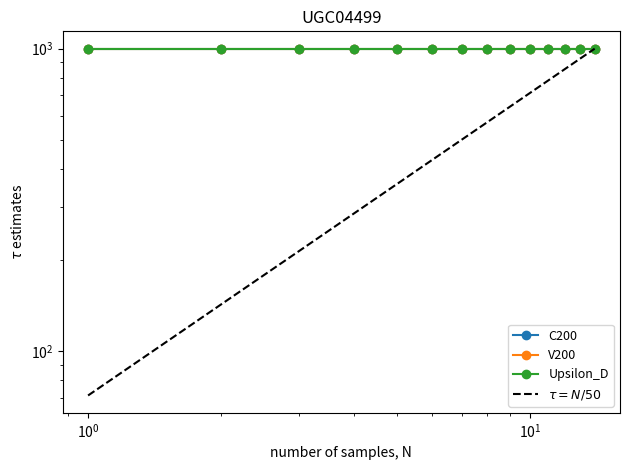

What is the value of the $\tau = N/50$ point at the 10th from the left?

713.6